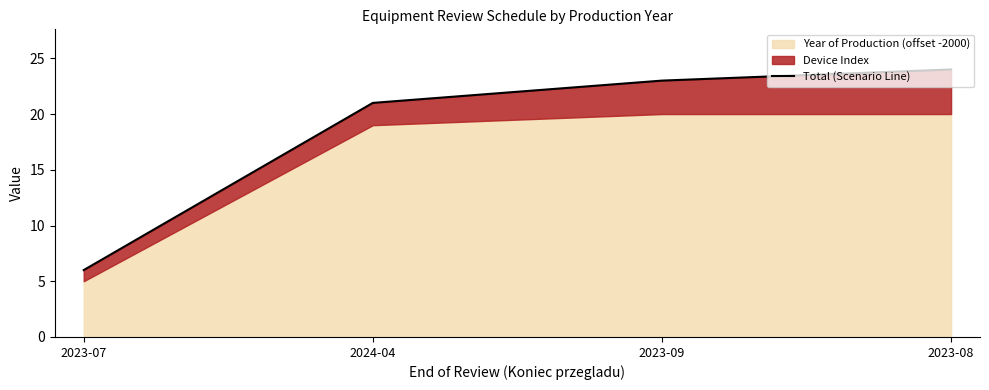

What is the difference between the maximum and minimum values?

18